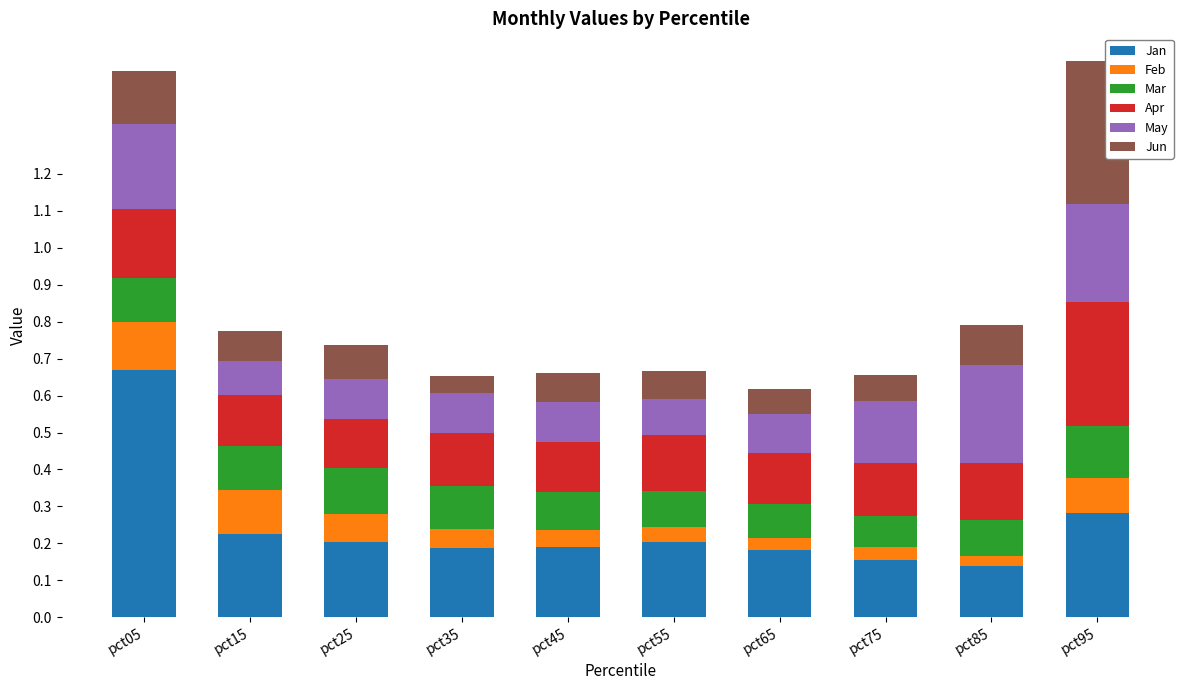

Count the number of categories in the chart.

10